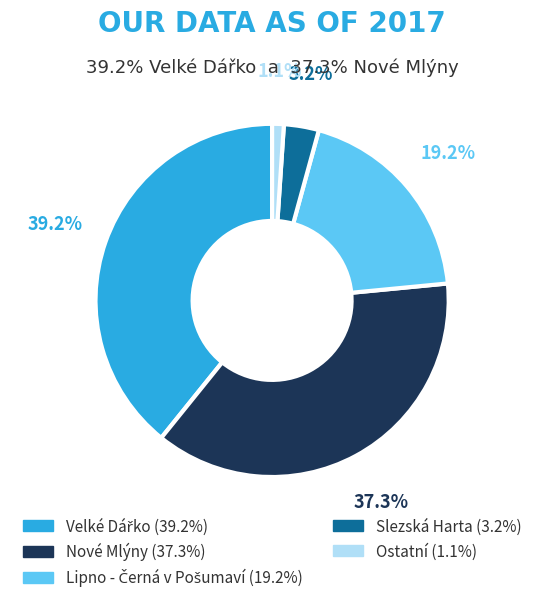

Does any single category account for the majority?

No